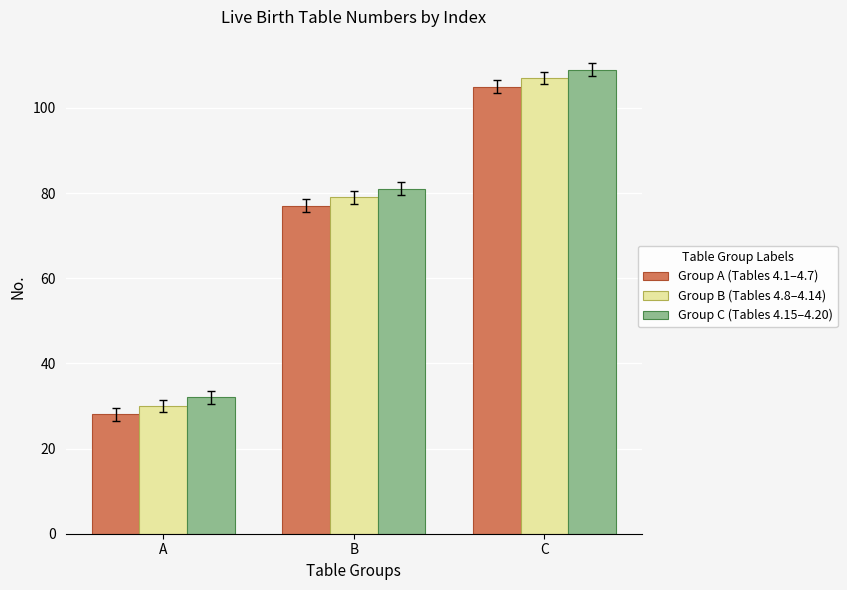

Reading left to right, what are all the values shown in this chart?

Group A (Tables 4.1–4.7): 28	77	105
Group B (Tables 4.8–4.14): 30	79	107
Group C (Tables 4.15–4.20): 32	81	109